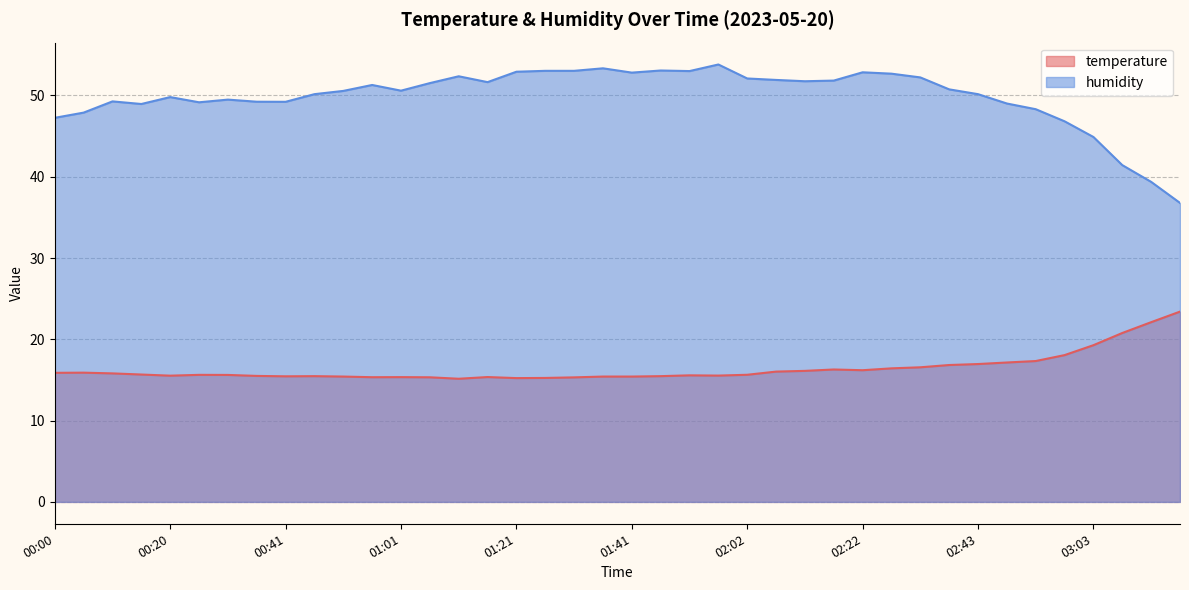

How many interior local valleys does the temperature series have?

7